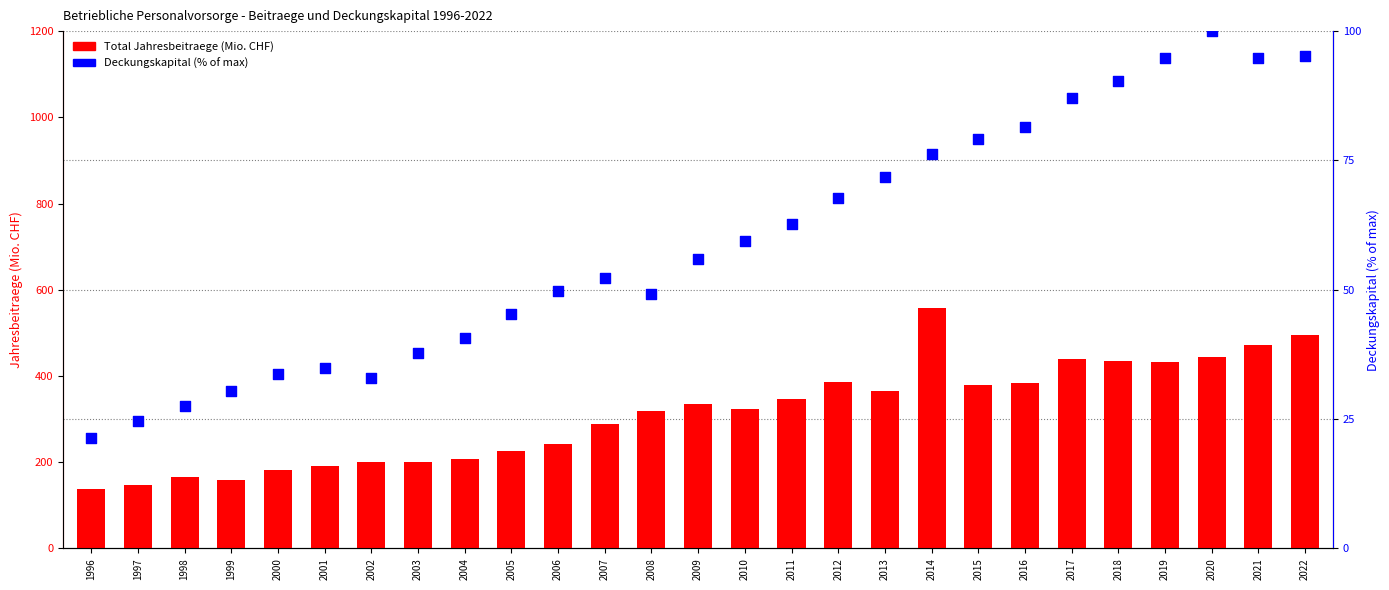

Which series has the widest spread of Y values?

Total Jahresbeitraege